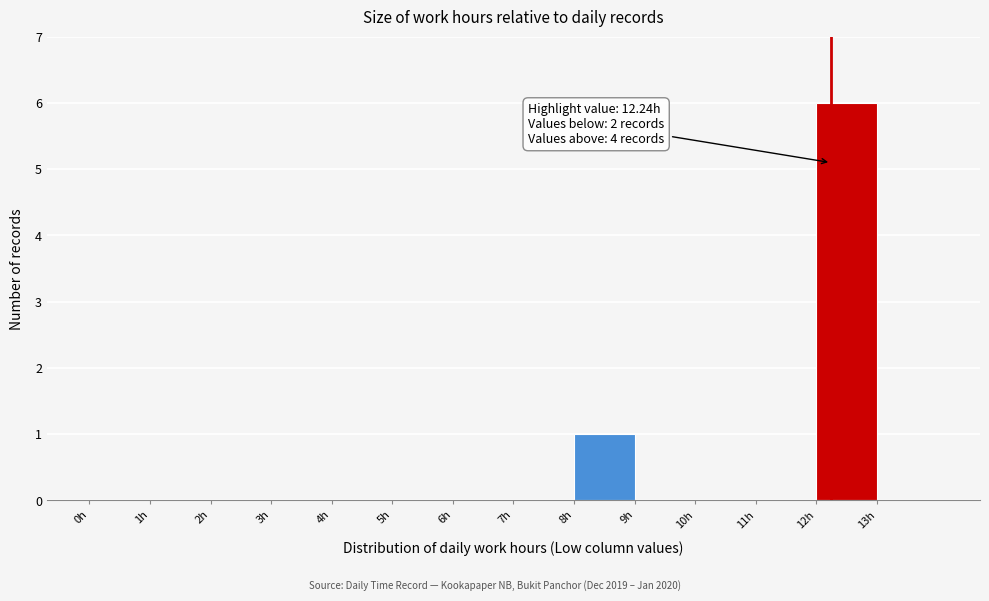

Which range on the x-axis has the tallest bar?

12 to 13